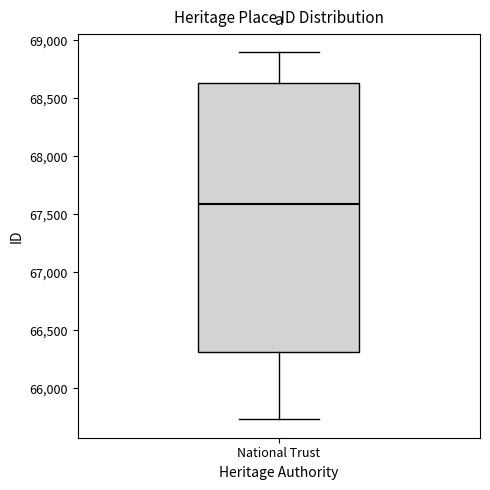

Transcribe this box plot: give where the median line is, the range the box spans, and where the two whiskers end, as read against the y-axis. The values are not printed on the chart, so give them approximately, as read against the axis.

median 67600, box 66300 to 68650, whiskers 65750 to 68900